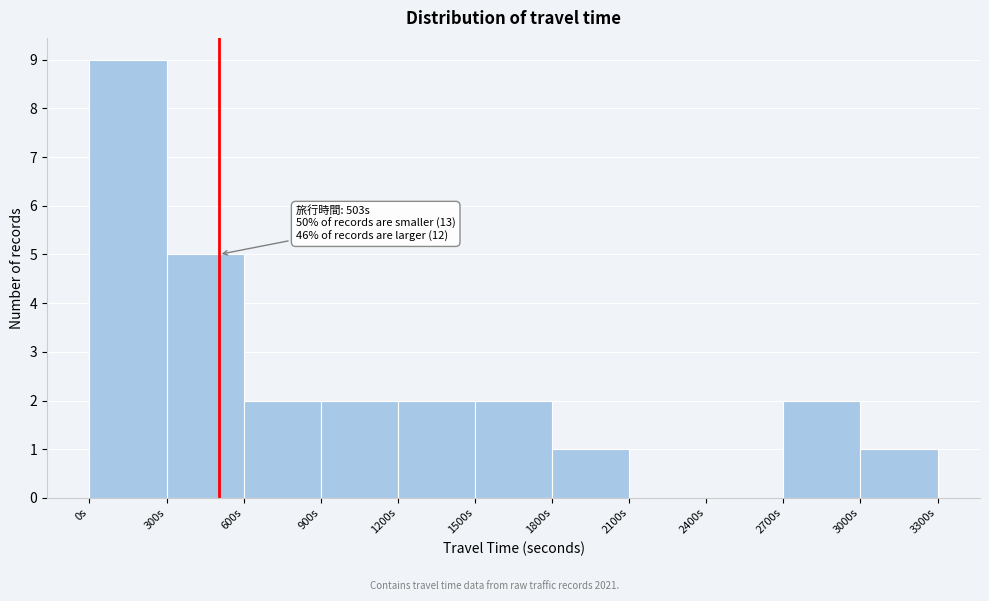

Which range on the x-axis has the tallest bar?

0 to 300